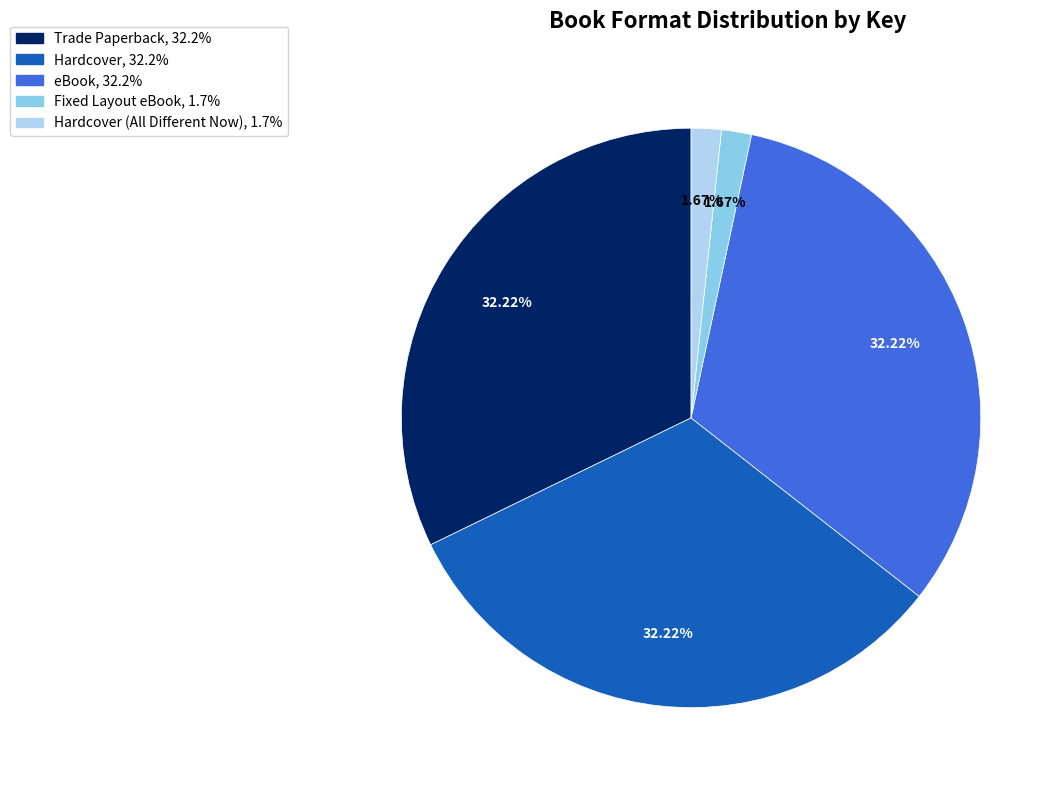

Does any single category account for the majority?

No